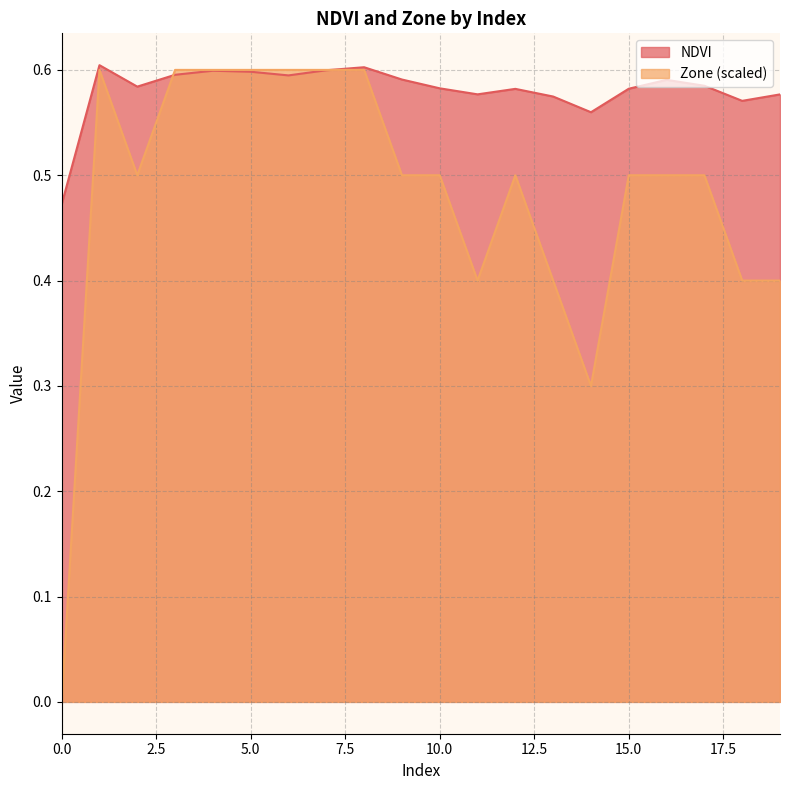

What is the total value across all series at 14?

0.9